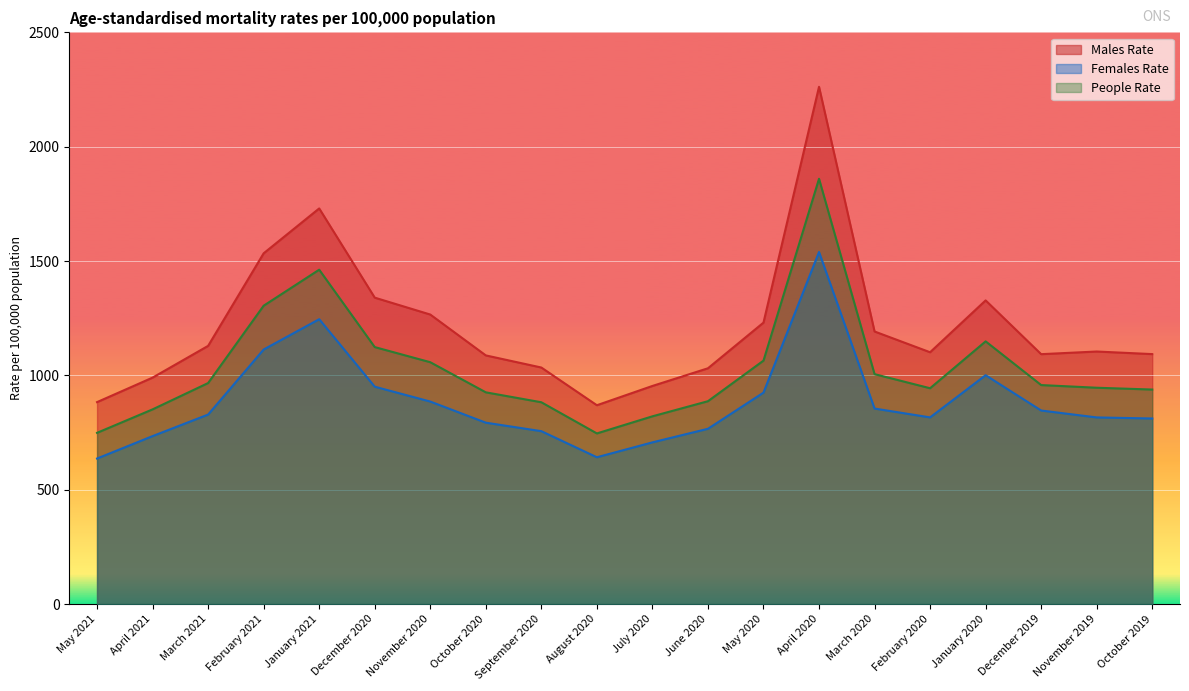

What are all the series names shown in the legend?

Males Rate, Females Rate, People Rate